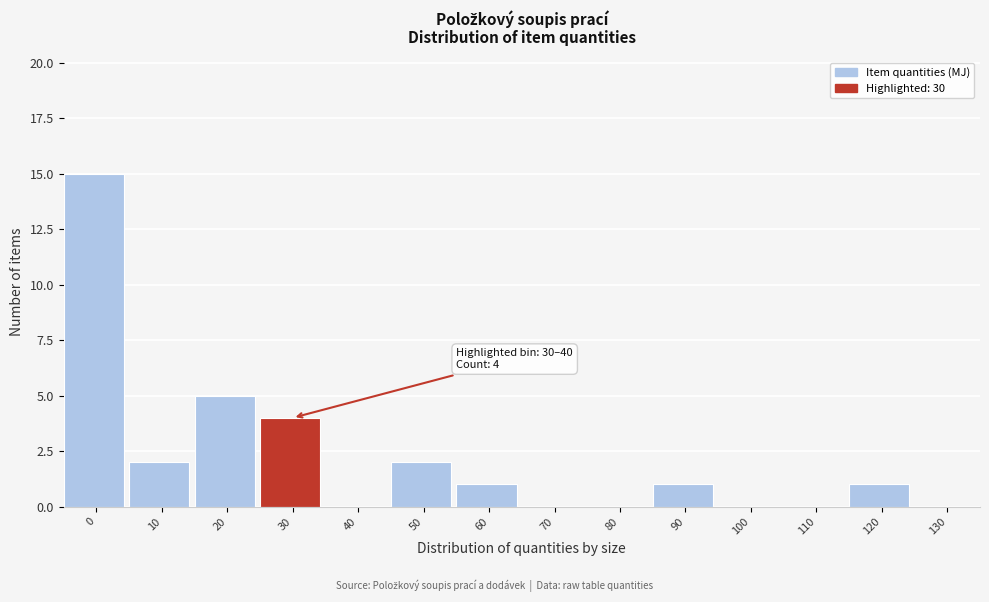

Reading right to left, extract all data points from this chart.

130=0	120=1	110=0	100=0	90=1	80=0	70=0	60=1	50=2	40=0	30=4	20=5	10=2	0=15